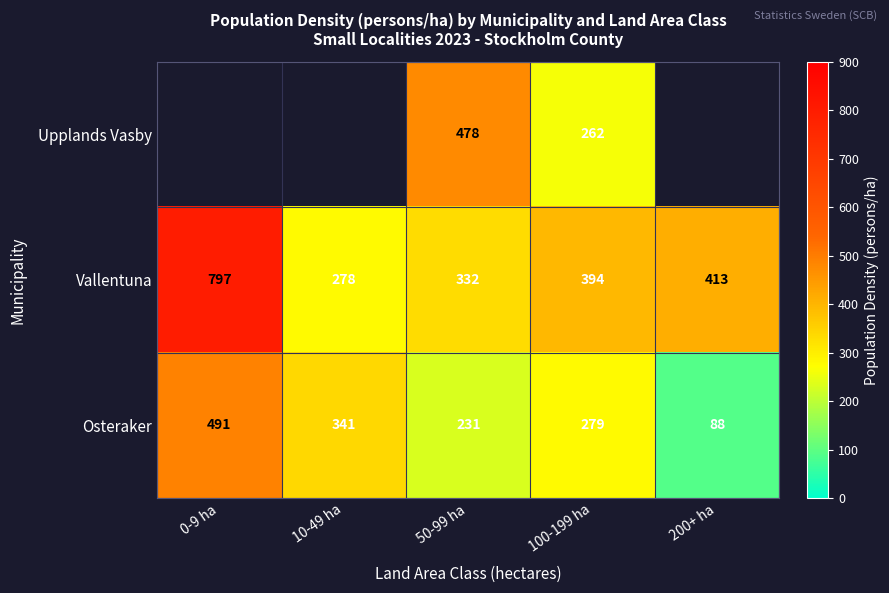

True or false: Upplands Vasby has a value of 417 at 100-199 ha.

False